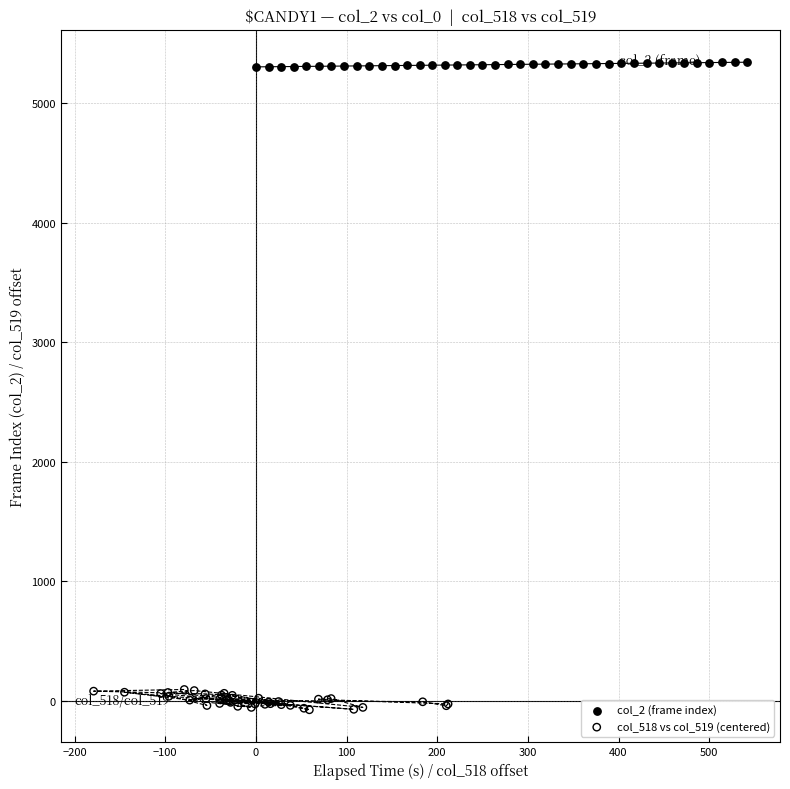

Which series contains the lowest Y value?

col_518 vs col_519 (centered)